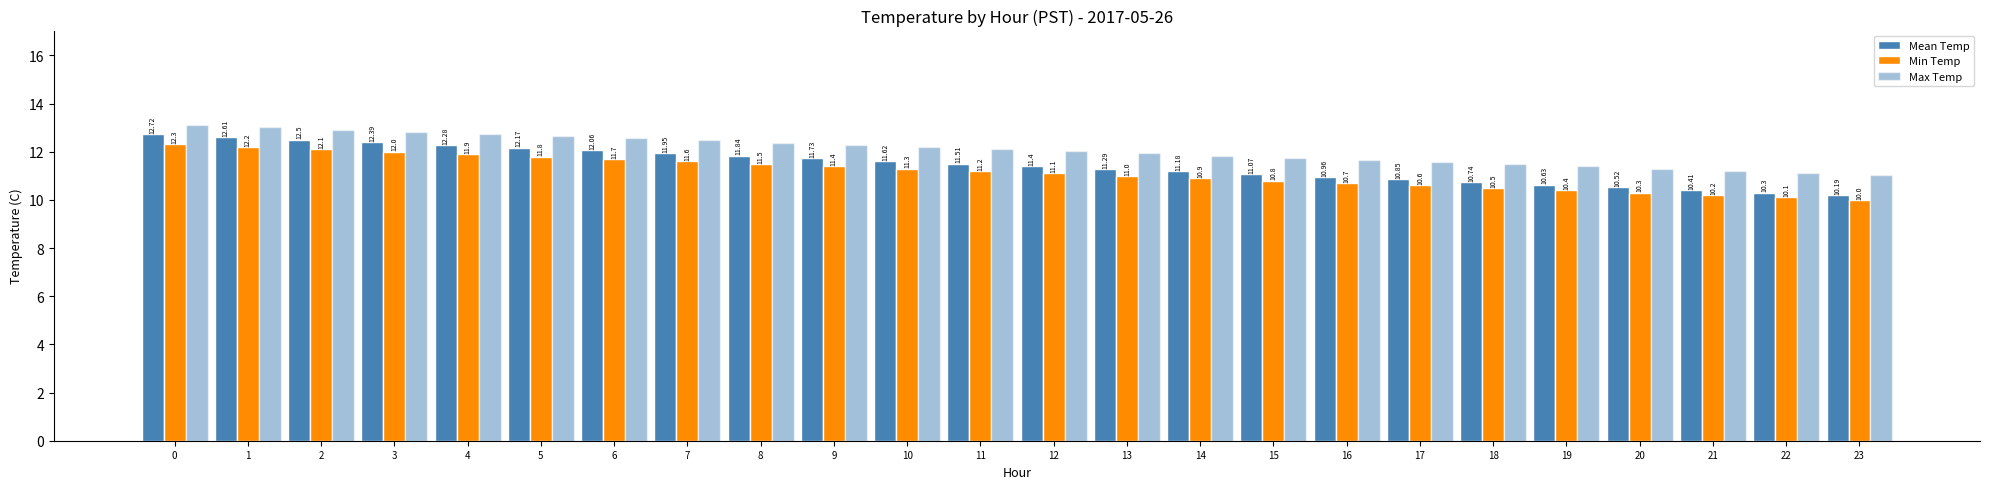

At how many categories does at least one series exceed 11?

24